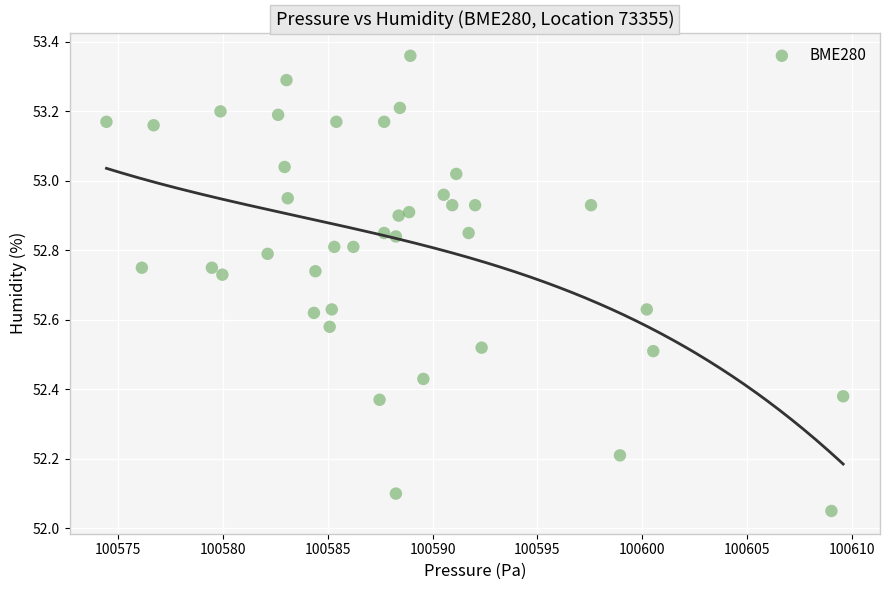

What is the range of X values (max minus min)?

35.1